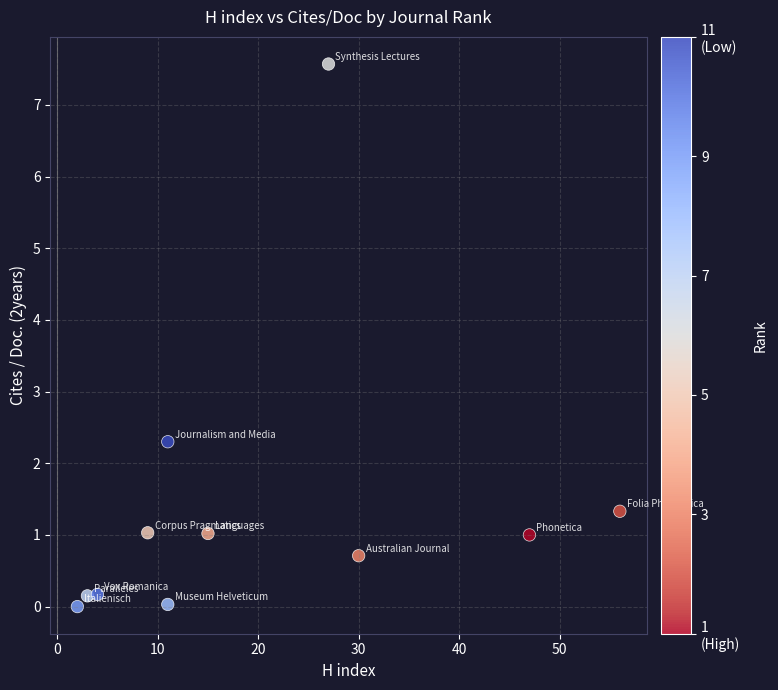

What is the range of X values (max minus min)?

54.0